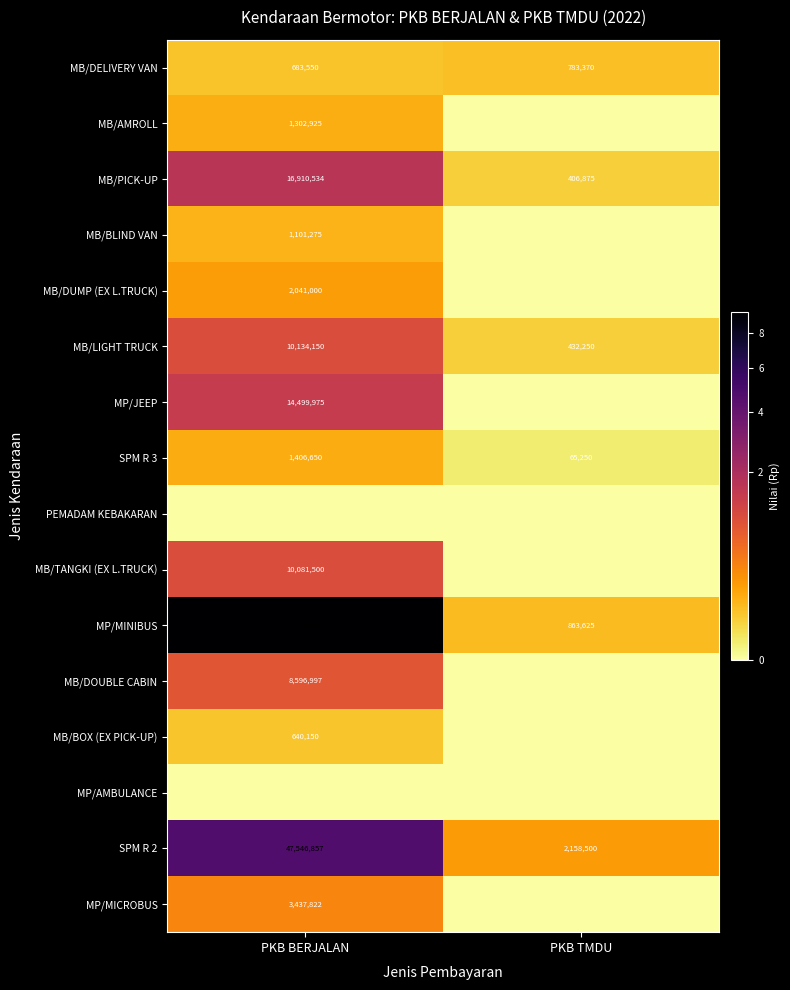

Is the value of MB/LIGHT TRUCK at PKB BERJALAN greater than the value of MB/PICK-UP at PKB BERJALAN?

No